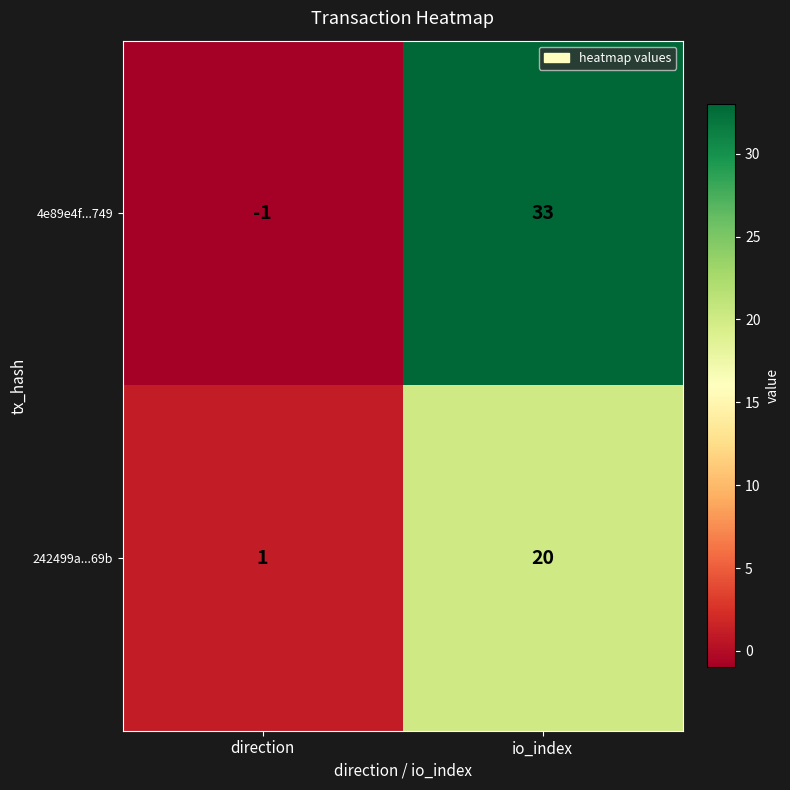

What is the minimum value shown in the chart?

-1